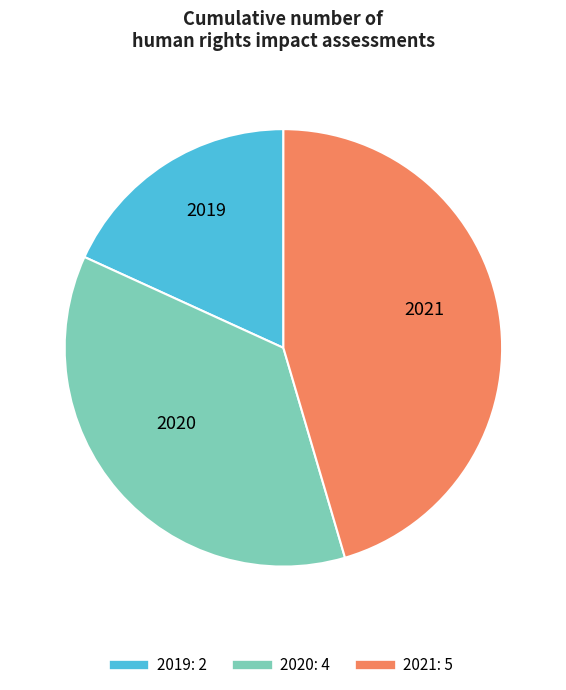

Count the number of slices in the pie.

3